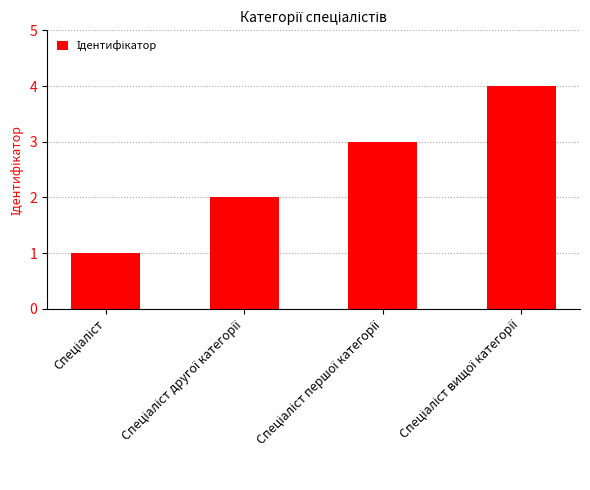

What is the maximum value shown in the chart?

4